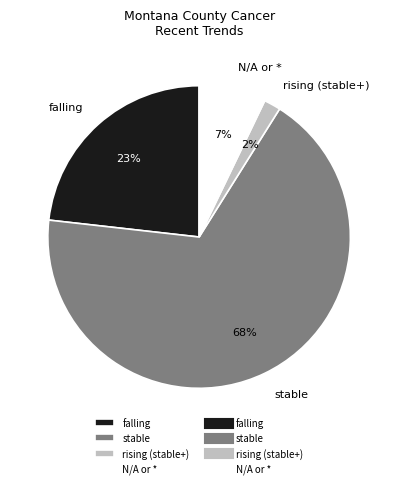

Combined, do rising (stable+) and stable account for over 50%?

Yes